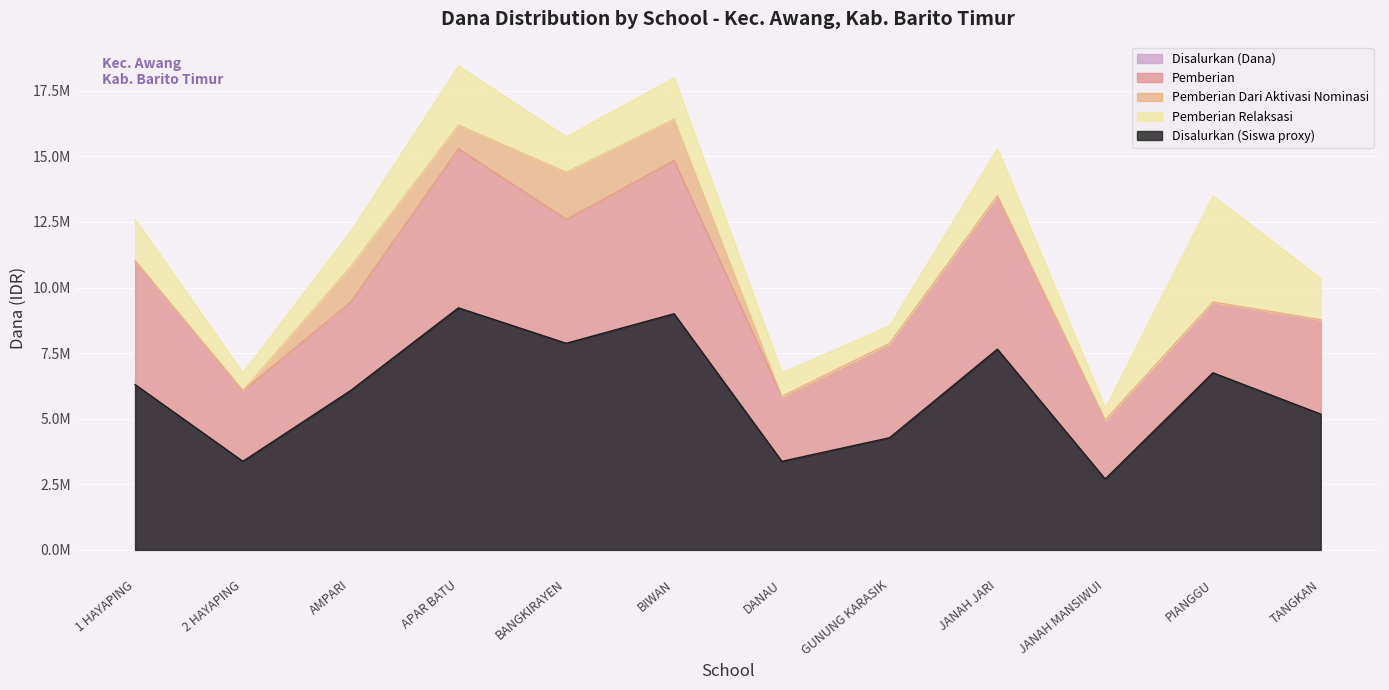

True or false: Pemberian and Disalurkan (Dana) intersect in this chart.

False